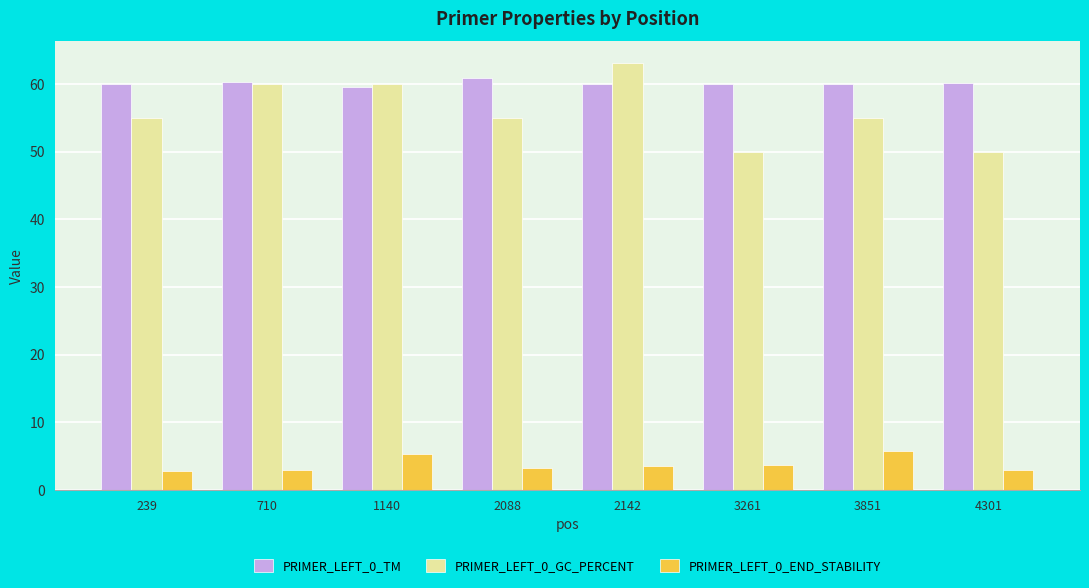

How many series are shown in this chart?

3